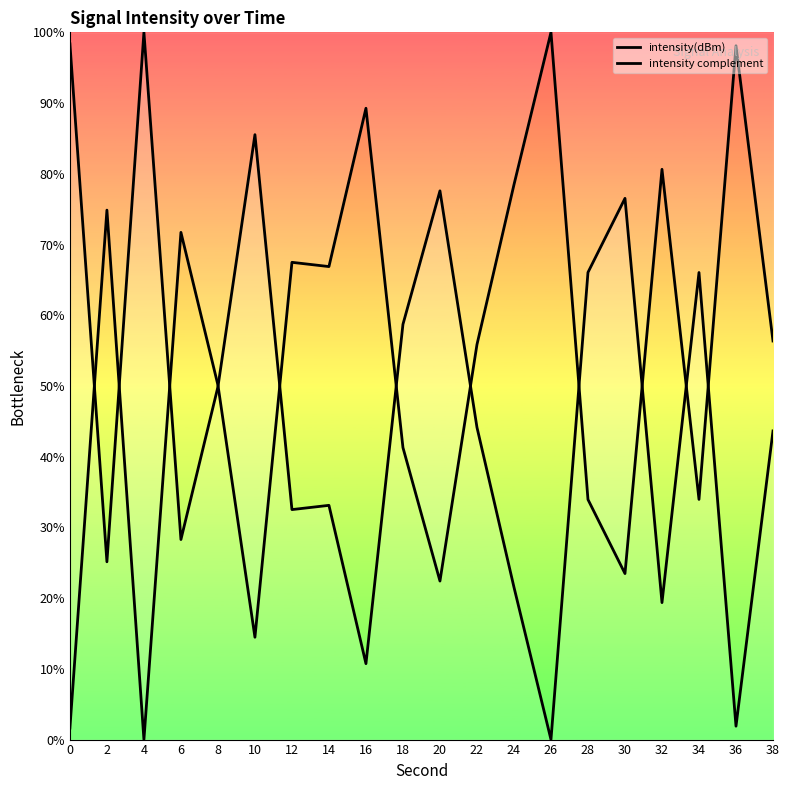

Which series has the largest range (max minus min)?

intensity(dBm)